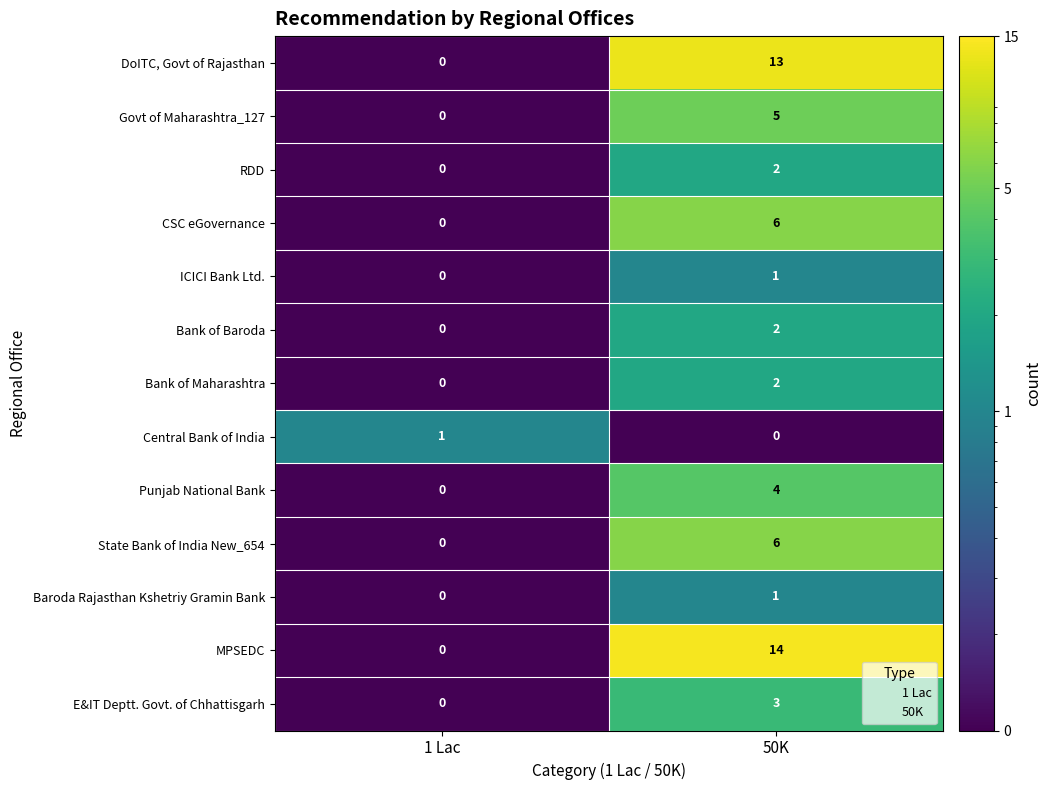

How many values in DoITC, Govt of Rajasthan are above zero?

1